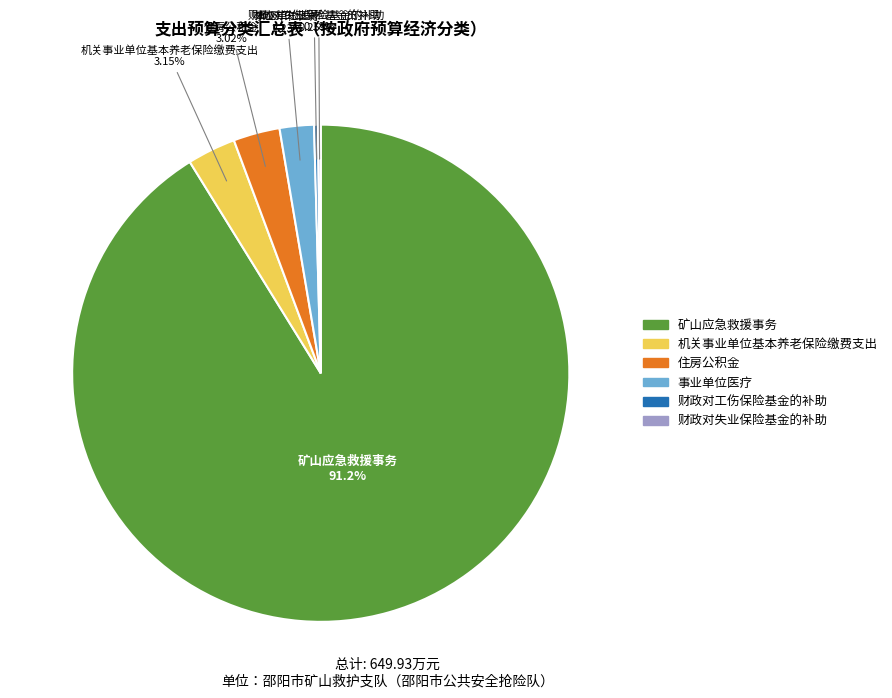

To the nearest percent, what is the difference between the largest and smallest slice percentages?

91%